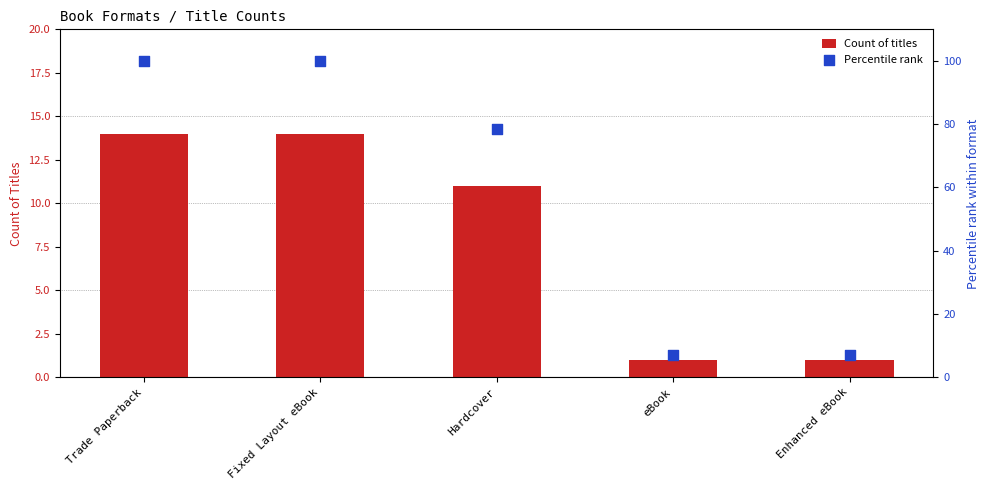

At which category is the sum across all series the highest?

Trade Paperback